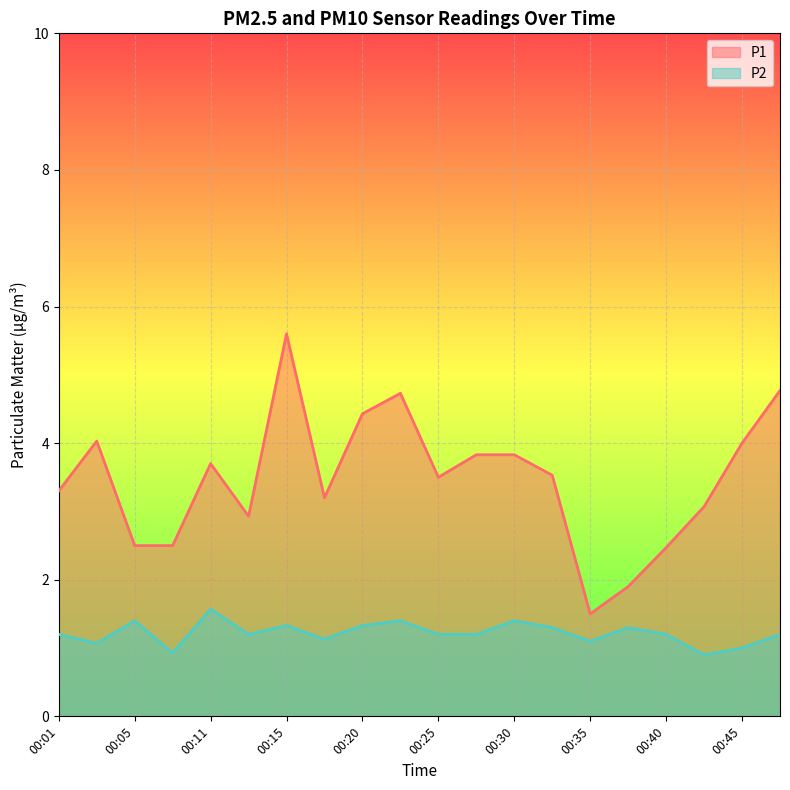

What is the sum of all P1 values?

69.3